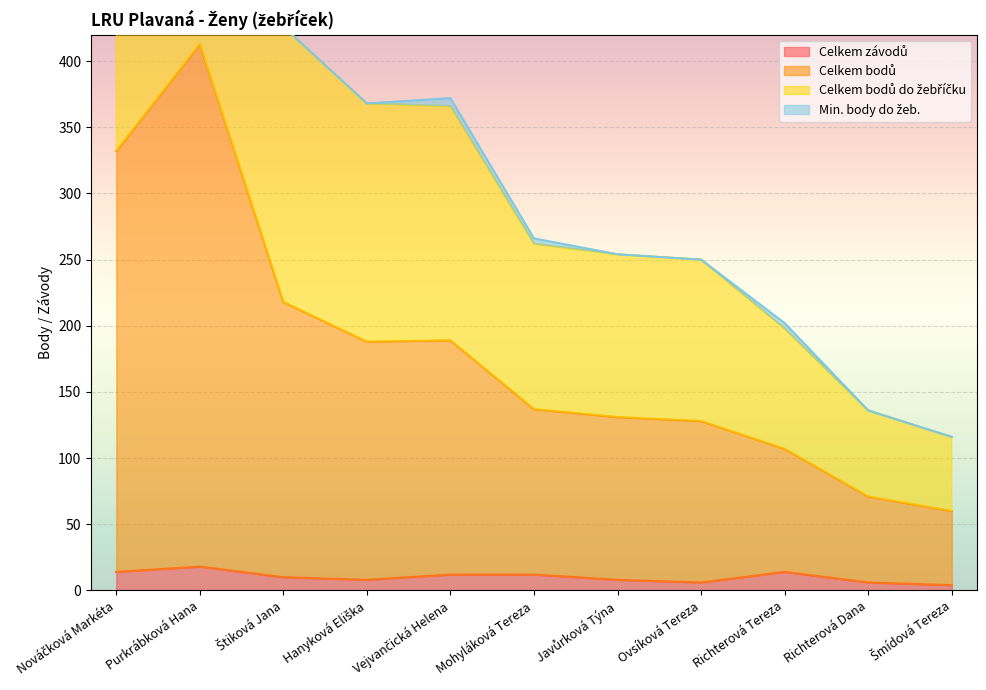

Reading left to right, extract all data points from this chart.

Celkem závodů: 14	18	10	8	12	12	8	6	14	6	4
Celkem bodů: 332	413	218	188	189	137	131	128	107	71	60
Celkem bodů do žebříčku: 634	710	426	368	366	262	254	250	198	136	116